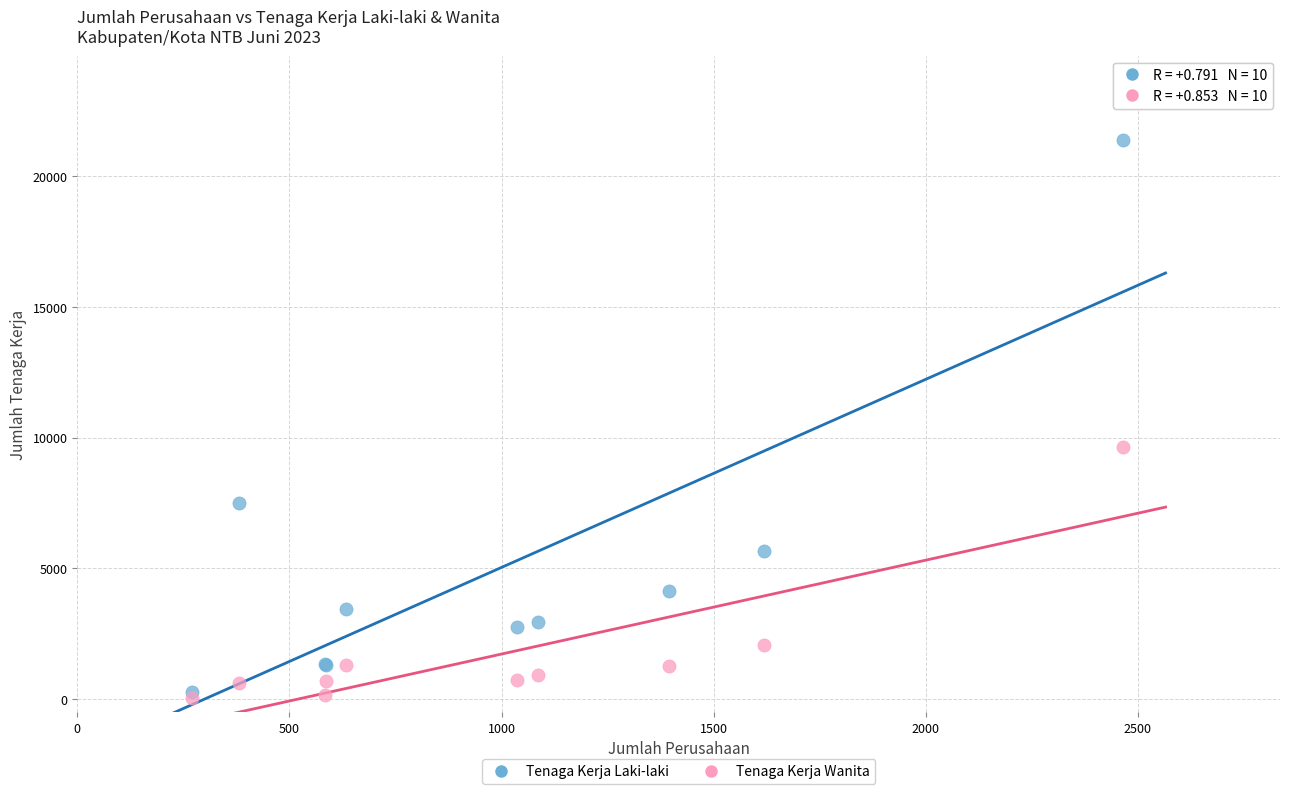

What are all the series names shown in the legend?

Tenaga Kerja Laki-laki, Tenaga Kerja Wanita